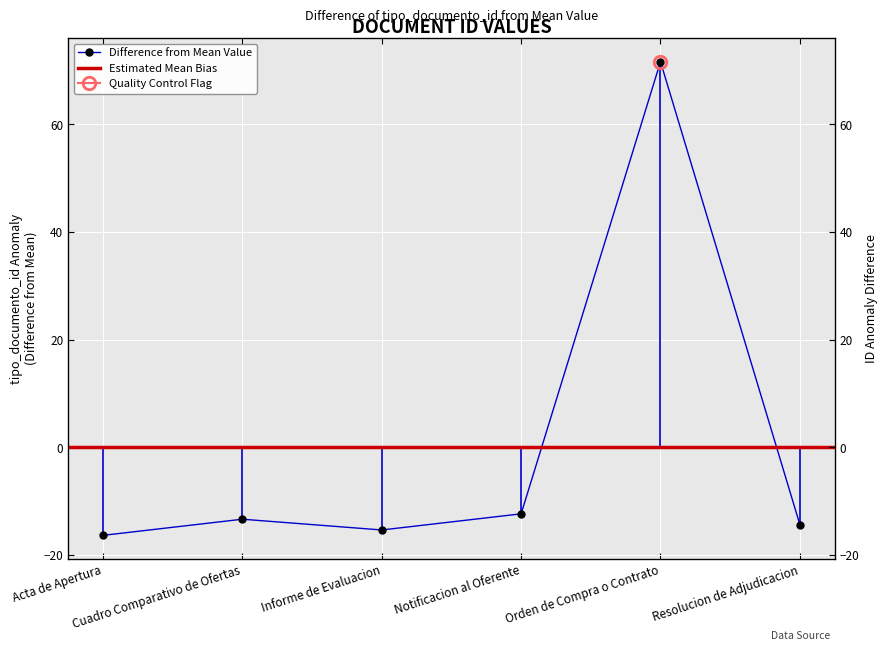

How many points are lower than both their immediate neighbors (excluding endpoints)?

1